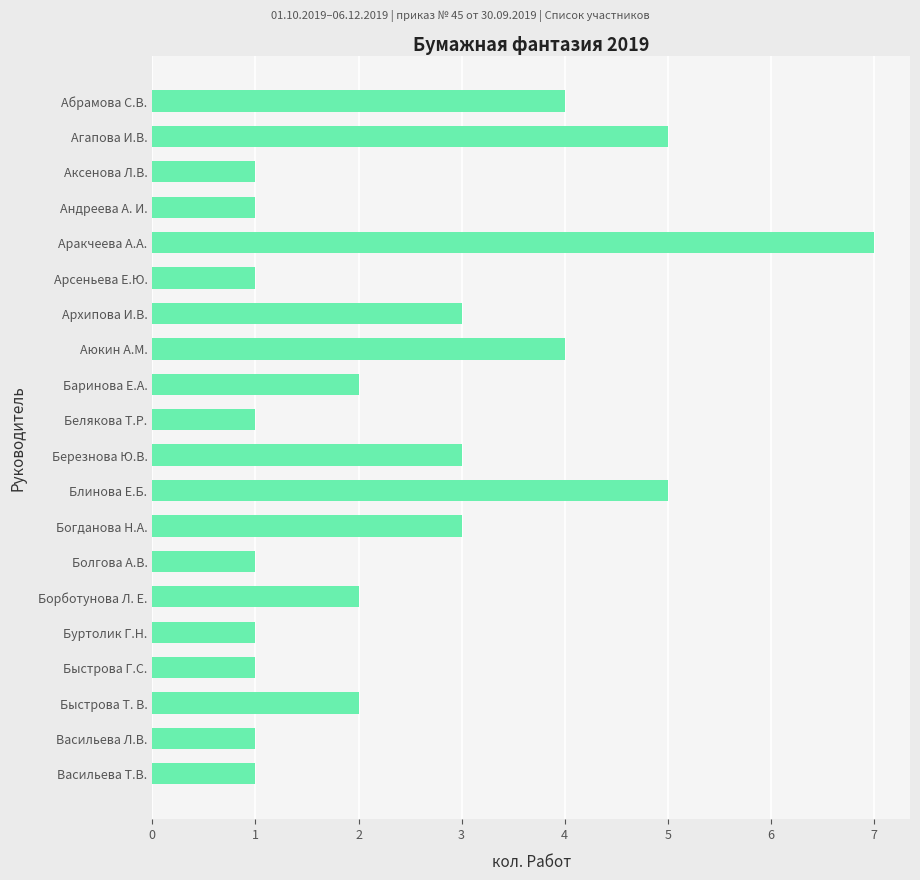

How many categories are shown in the chart?

20